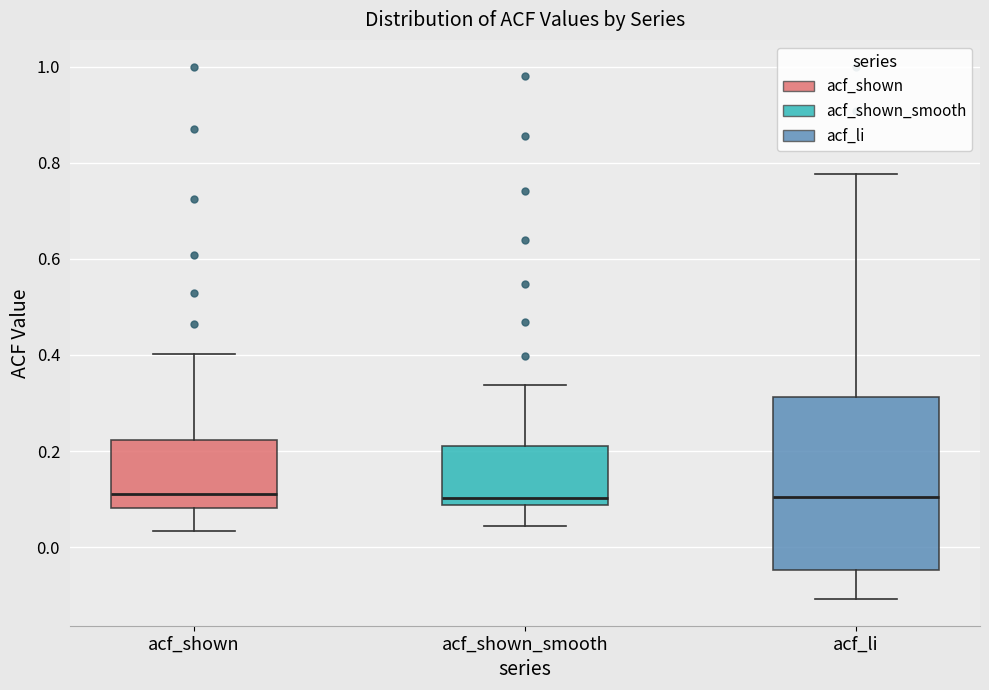

Where is the lower edge of the box for acf_li on the y-axis? The values are not printed on the chart, so give them approximately, as read against the axis.

-0.04